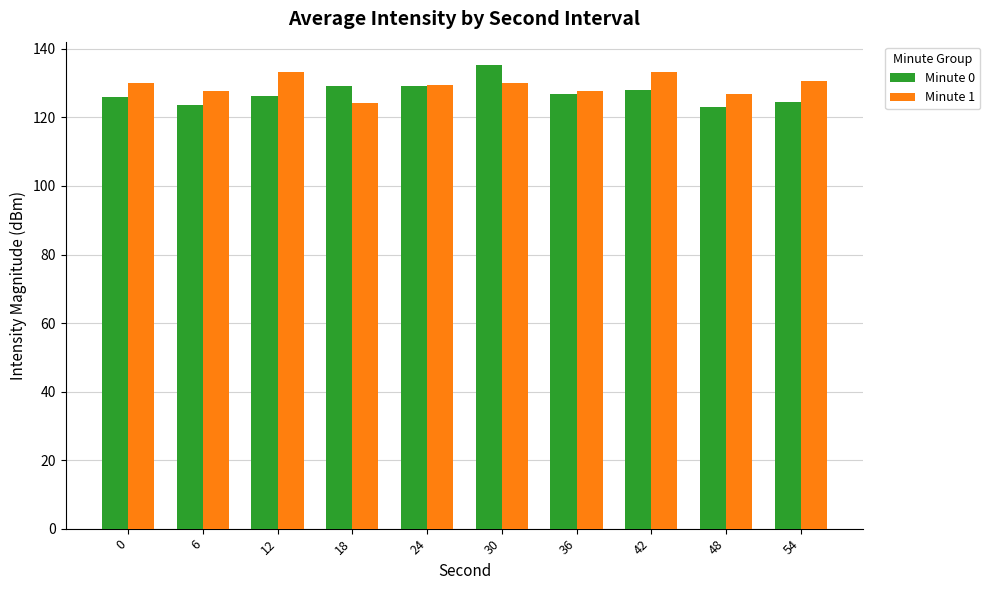

What is the average value of the Minute 1 series?

129.3